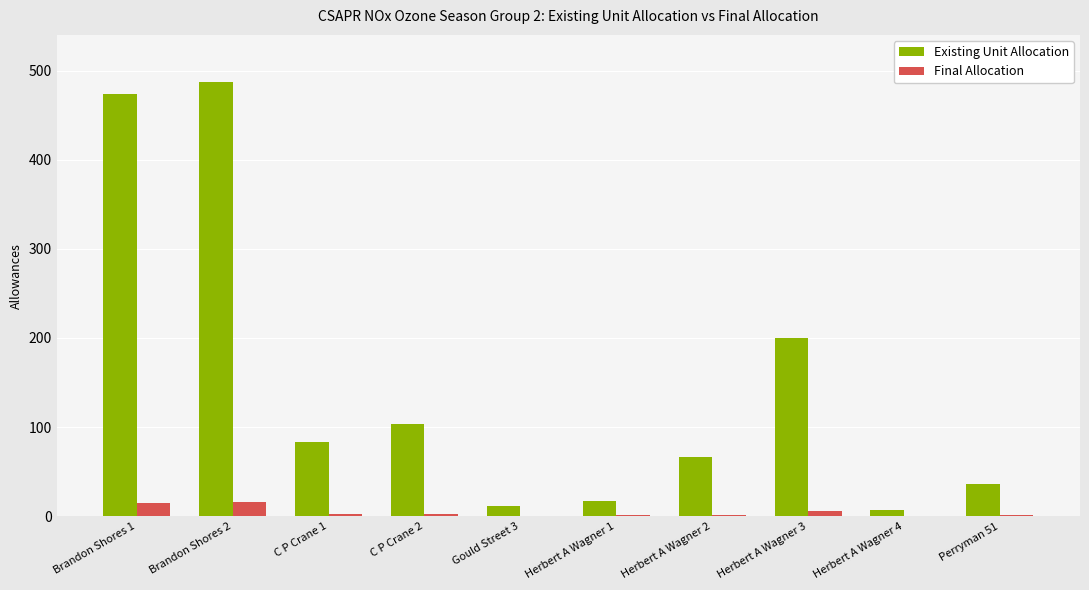

True or false: Final Allocation has a value of 1 at Perryman 51.

True